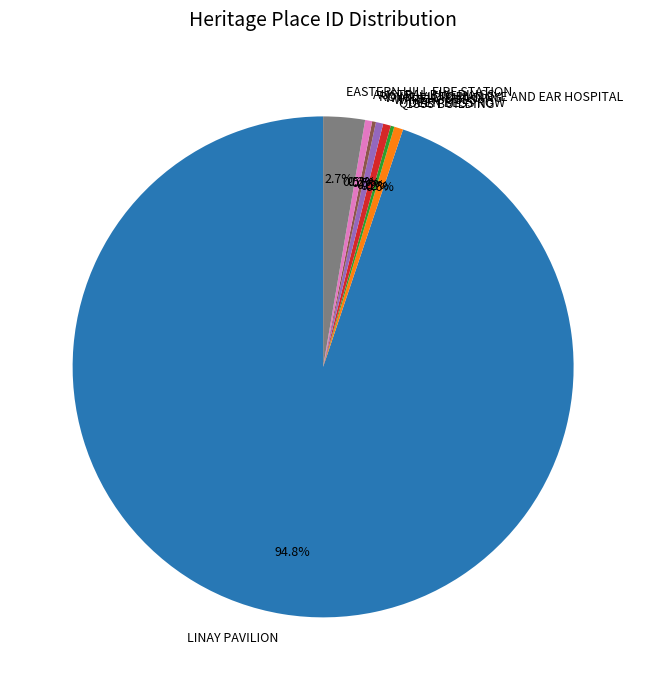

What percentage is NOT represented by WAREHOUSES?

99.5%